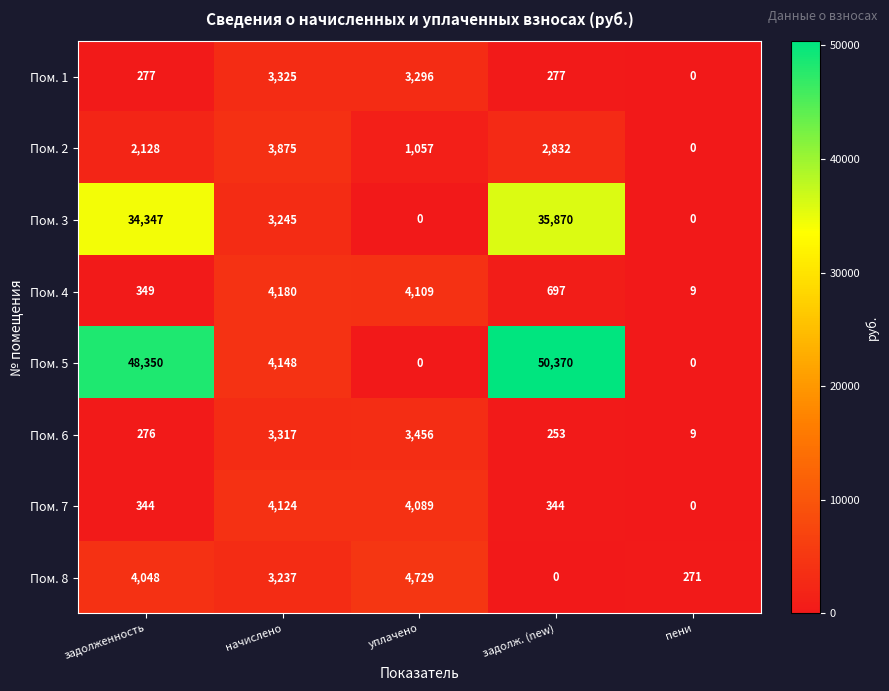

What is the sum of the Пом. 1 values at задолженность and уплачено?

3573